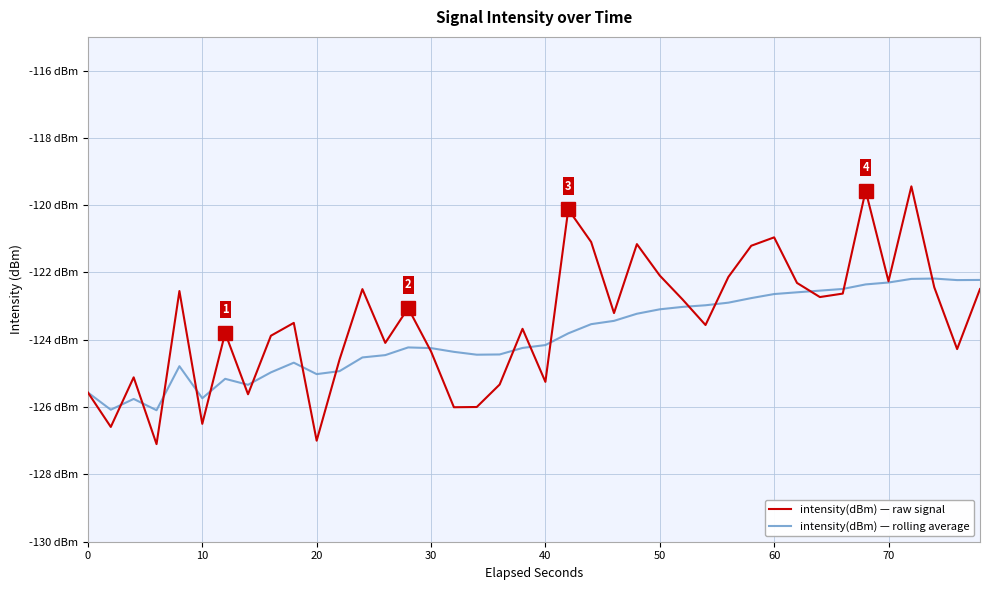

Does the chart have visible grid lines?

Yes